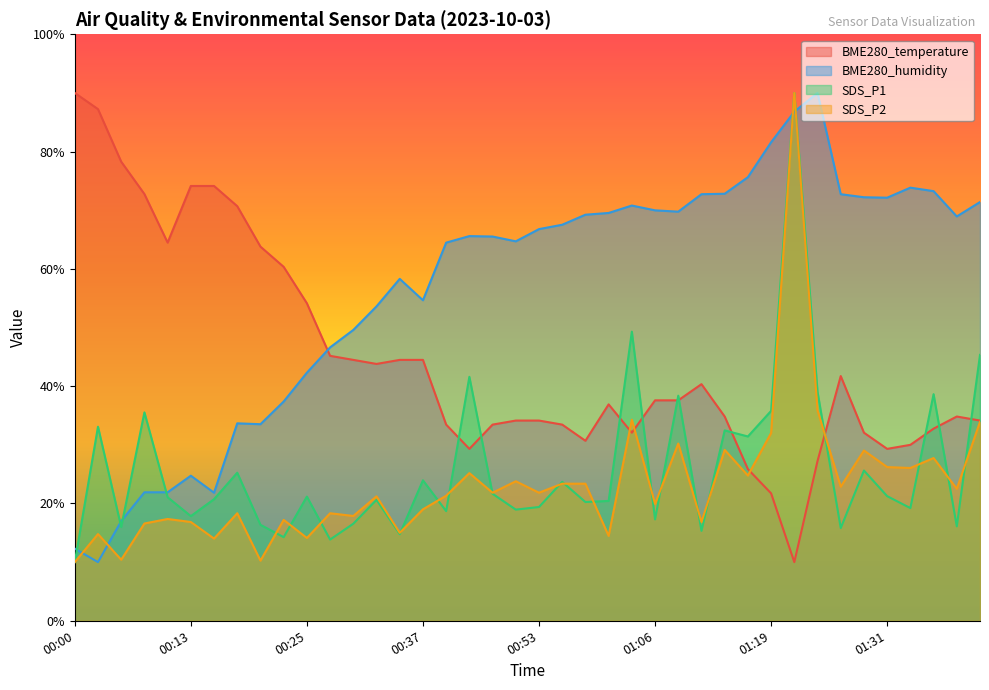

Reading left to right, list all the values displayed in this chart.

BME280_temperature: 90.0	87.2	78.3	72.8	64.5	74.1	74.1	70.7	63.8	60.3	54.1	45.2	44.5	43.8	44.5	44.5	33.4	29.3	33.4	34.1	34.1	33.4	30.7	36.9	32.1	37.6	37.6	40.3	34.8	25.9	21.7	10.0	27.2	41.7	32.1	29.3	30.0	32.8	34.8	34.1
BME280_humidity: 12.3	10.0	17.0	21.9	21.9	24.7	21.8	33.7	33.5	37.4	42.3	46.6	49.6	53.6	58.3	54.7	64.5	65.6	65.5	64.7	66.8	67.5	69.2	69.5	70.8	70.0	69.8	72.7	72.8	75.6	81.6	86.8	90.0	72.7	72.2	72.1	73.9	73.3	68.9	71.4
SDS_P1: 10.0	33.1	16.0	35.5	21.1	17.8	20.7	25.2	16.4	14.3	21.2	13.8	16.5	20.6	14.8	24.0	18.7	41.6	21.7	19.0	19.4	23.7	20.2	20.4	49.3	17.3	38.4	15.3	32.5	31.4	35.8	90.0	39.0	15.8	25.6	21.2	19.2	38.6	16.1	45.3
SDS_P2: 10.0	14.8	10.4	16.6	17.4	16.8	14.0	18.3	10.3	17.2	14.1	18.3	17.9	21.2	15.0	19.0	21.3	25.2	21.8	23.8	21.8	23.4	23.4	14.5	34.3	19.9	30.2	16.8	29.1	24.8	32.0	90.0	35.9	22.9	29.0	26.2	26.1	27.7	22.5	33.9